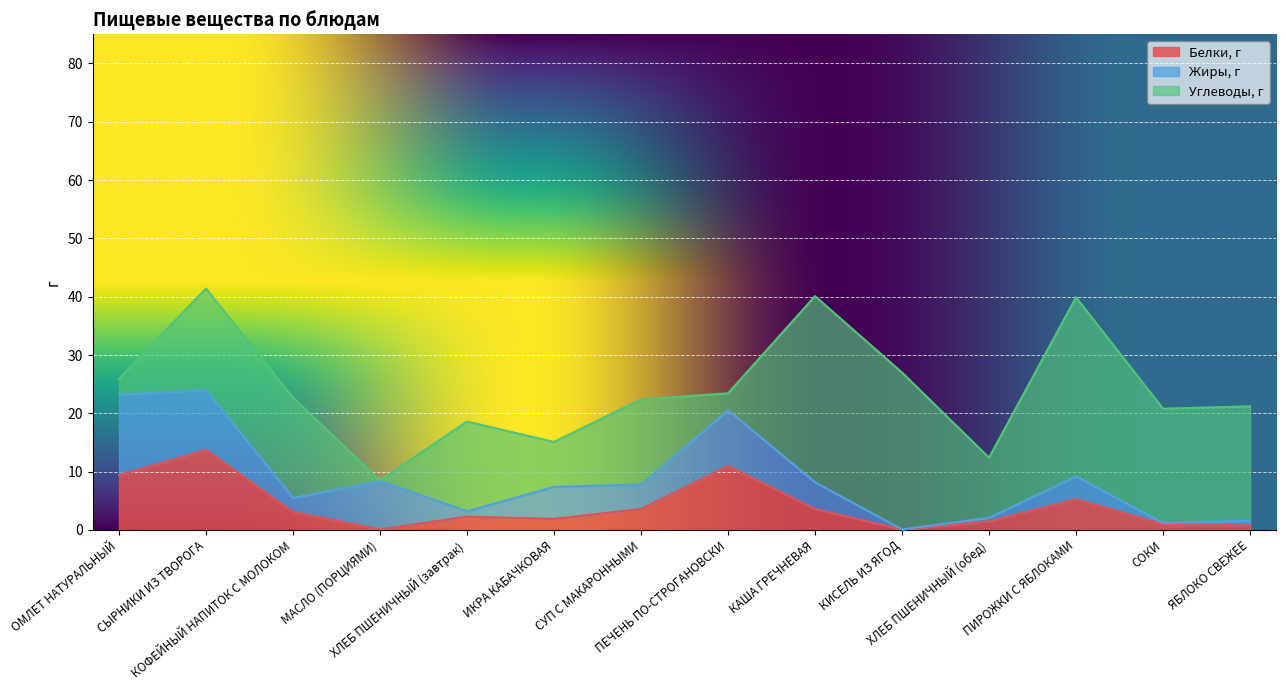

How many lines are shown in the chart?

3